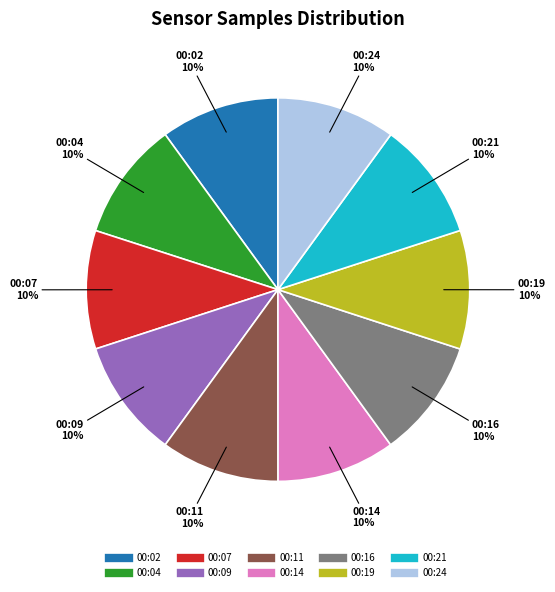

Is there any slice that represents more than half of the pie?

No